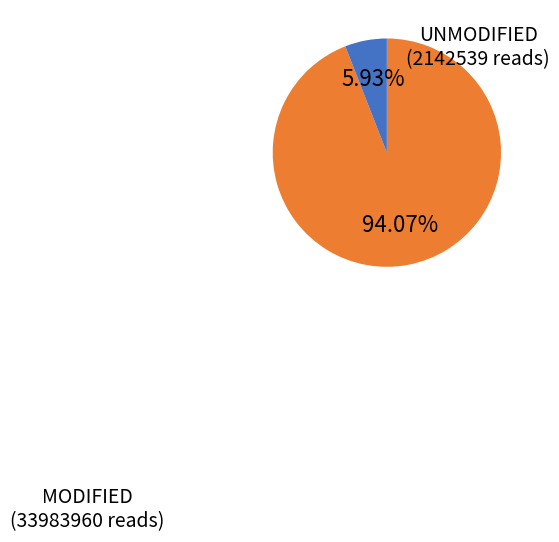

Is there a majority slice in this chart?

Yes